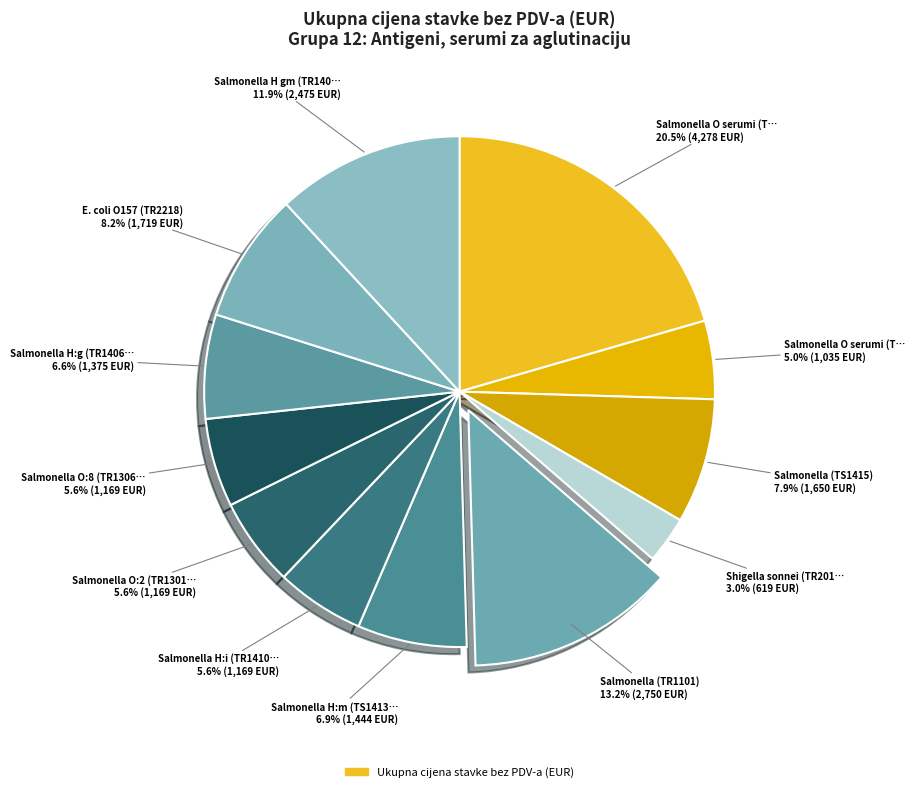

How many segments does this pie chart have?

12